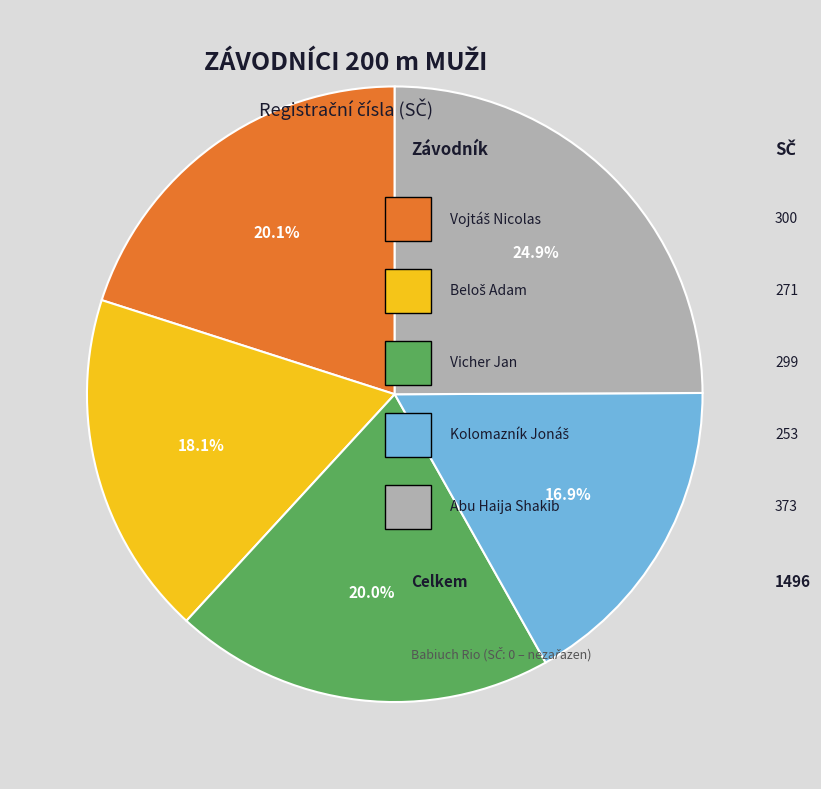

How many slices are in this pie chart?

5